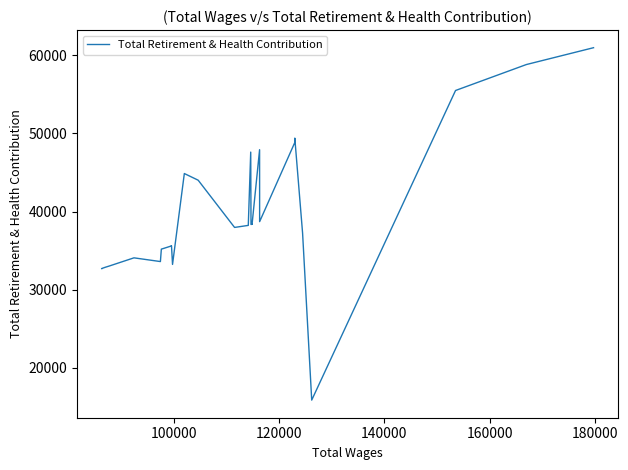

Does the chart have visible grid lines?

No